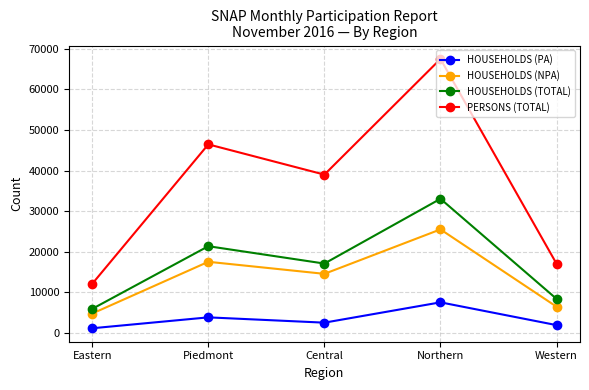

List the series in order of their peak value, highest first.

PERSONS (TOTAL), HOUSEHOLDS (TOTAL), HOUSEHOLDS (NPA), HOUSEHOLDS (PA)